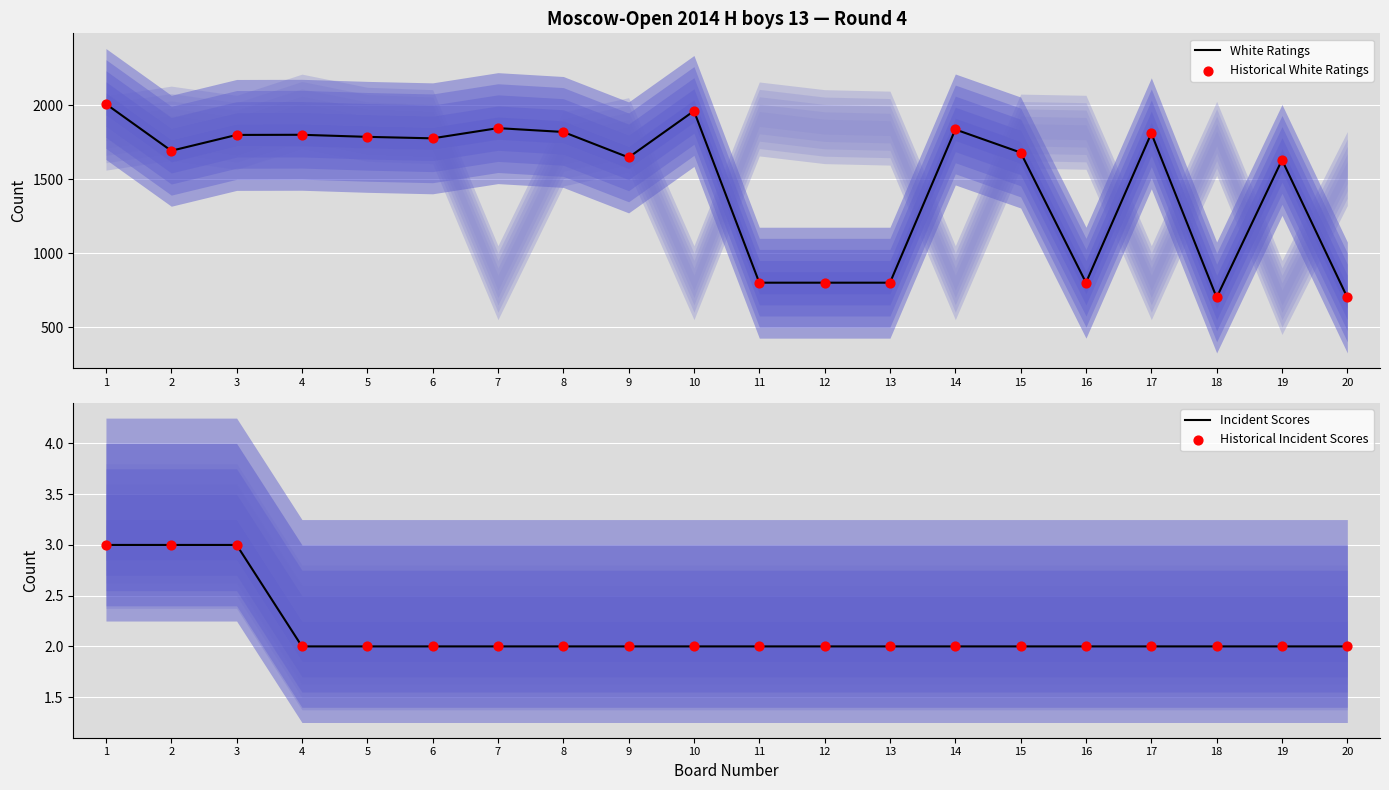

What are all the series names shown in the legend?

White Ratings, Historical White Ratings, Incident Scores, Historical Incident Scores